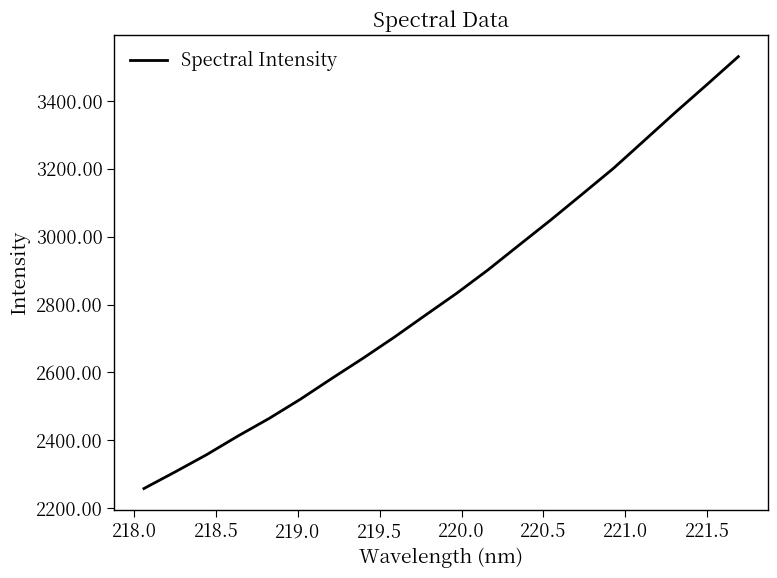

What is the greatest value displayed?

3530.9